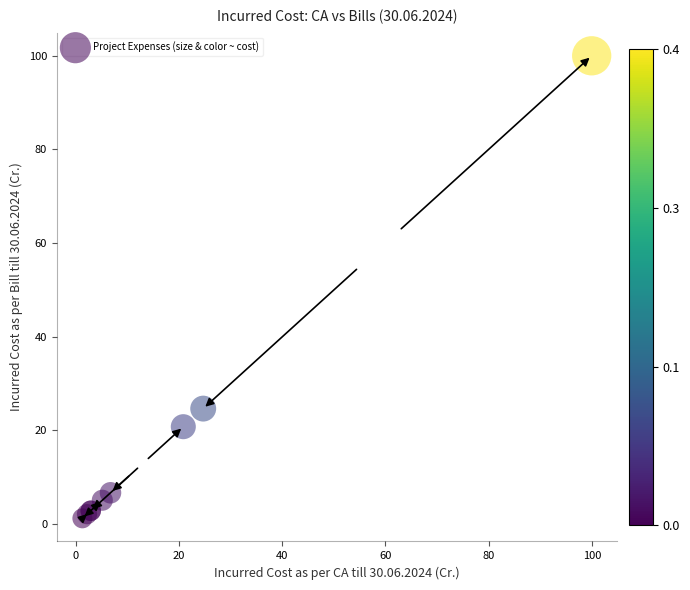

What Y value in the scatter plot is closest to 50?

24.7